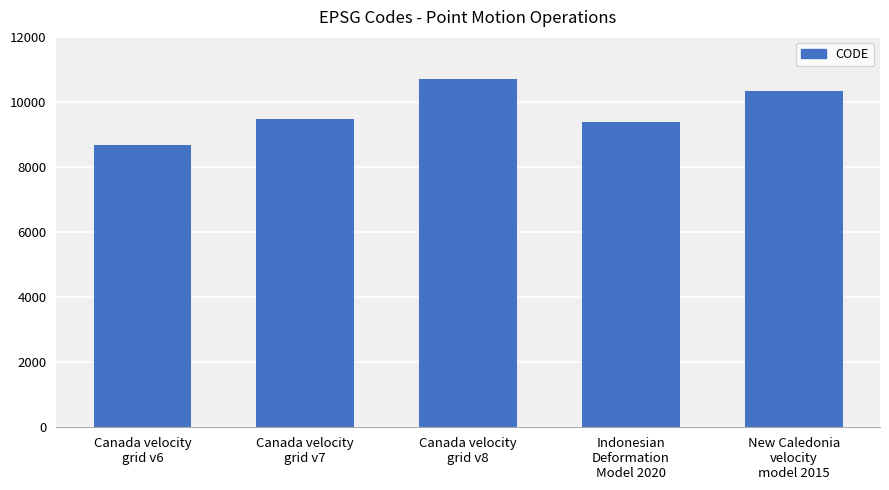

Between New Caledonia
velocity
model 2015 and Canada velocity
grid v8, which is larger?

Canada velocity
grid v8